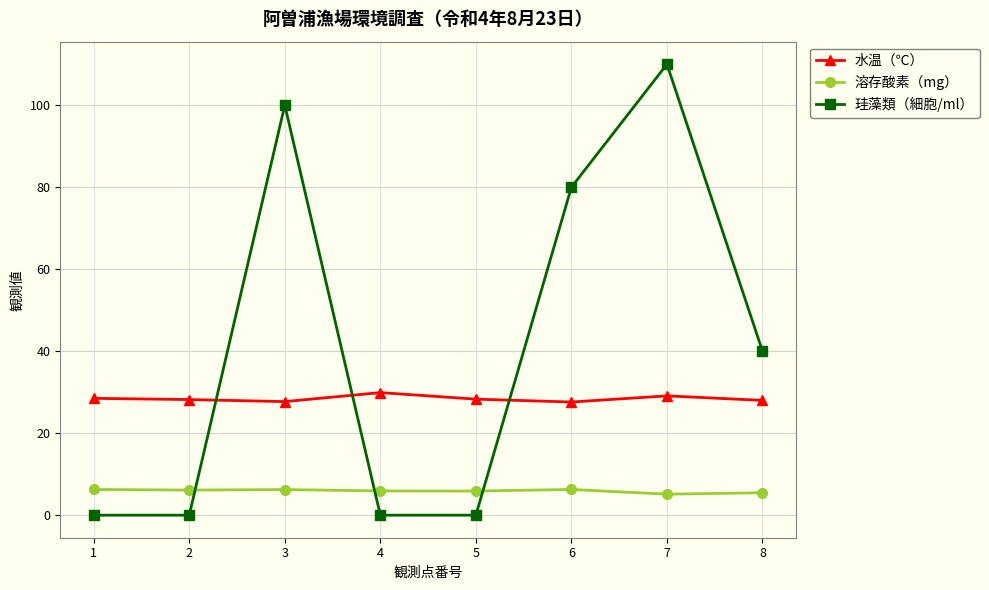

At which category is the sum across all series the highest?

7